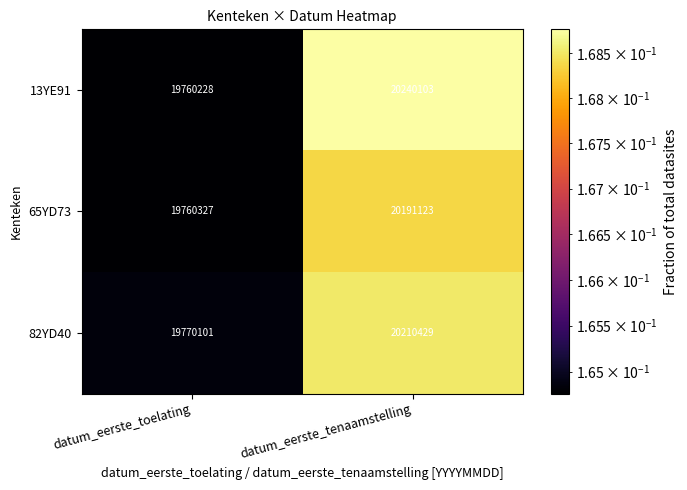

At which category is the sum across all series the highest?

datum_eerste_tenaamstelling